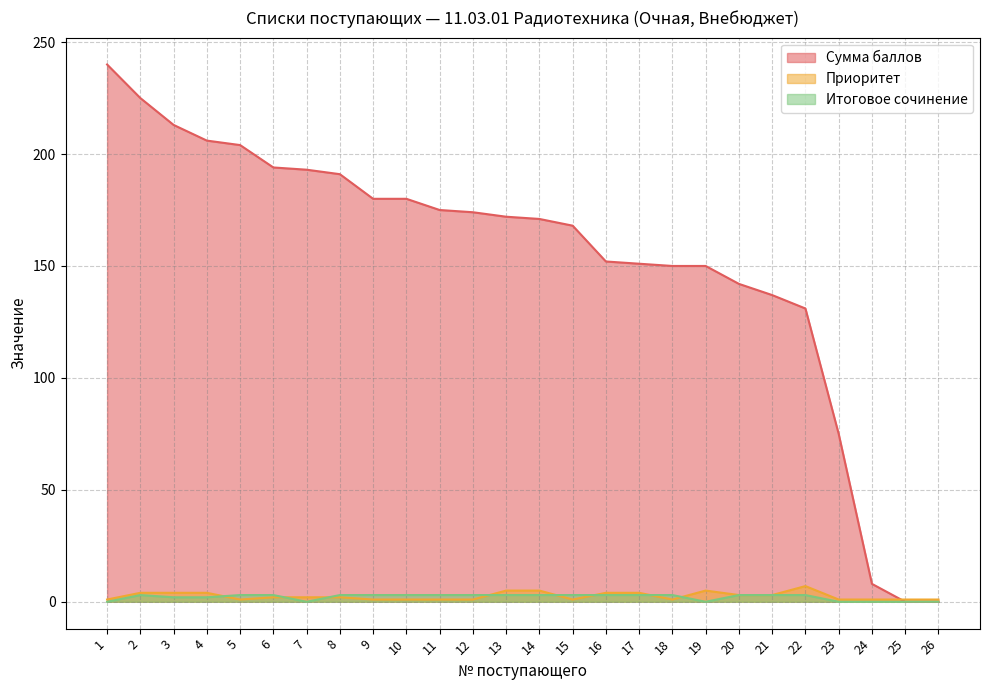

Between 1 and 6, which series saw the biggest shift?

Сумма баллов